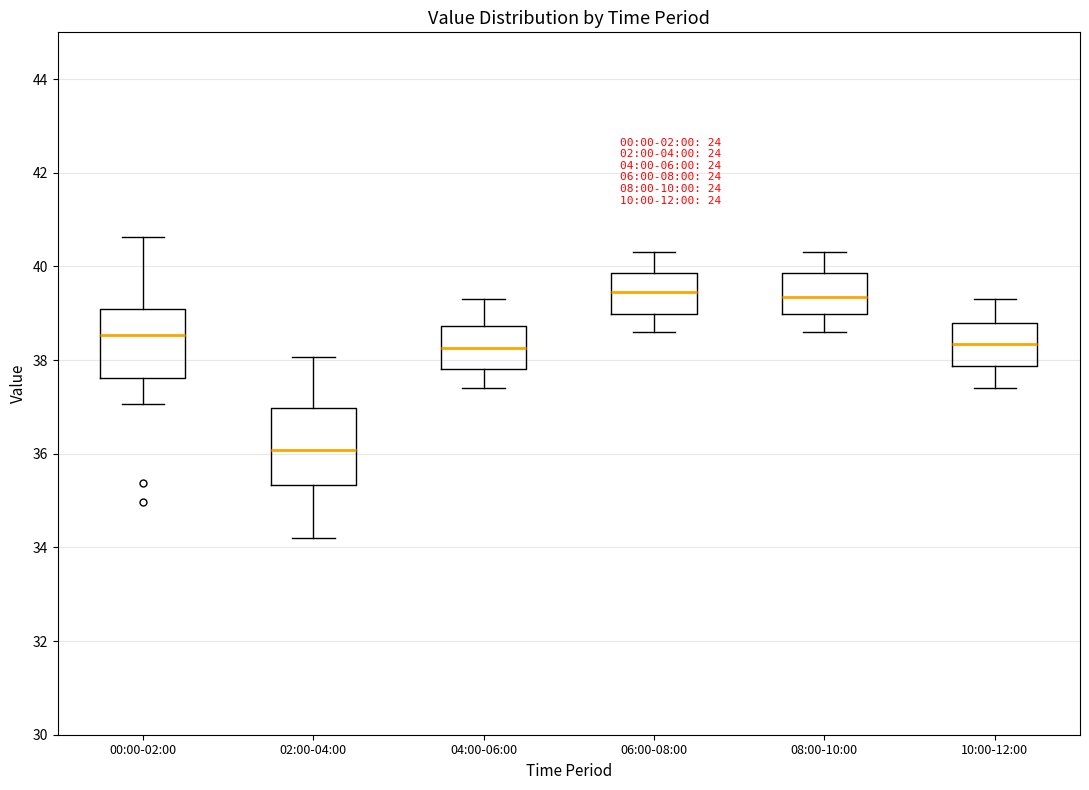

Reading left to right, read every box against the y-axis: the position of its median line, the range the box covers, and the ends of its whiskers. The values are not printed on the chart, so give them approximately, as read against the axis.

00:00-02:00: median 38.6, box 37.6 to 39.0, whiskers 37.0 to 40.6
02:00-04:00: median 36.0, box 35.4 to 37.0, whiskers 34.2 to 38.0
04:00-06:00: median 38.2, box 37.8 to 38.8, whiskers 37.4 to 39.4
06:00-08:00: median 39.4, box 39.0 to 39.8, whiskers 38.6 to 40.4
08:00-10:00: median 39.4, box 39.0 to 39.8, whiskers 38.6 to 40.4
10:00-12:00: median 38.4, box 37.8 to 38.8, whiskers 37.4 to 39.4